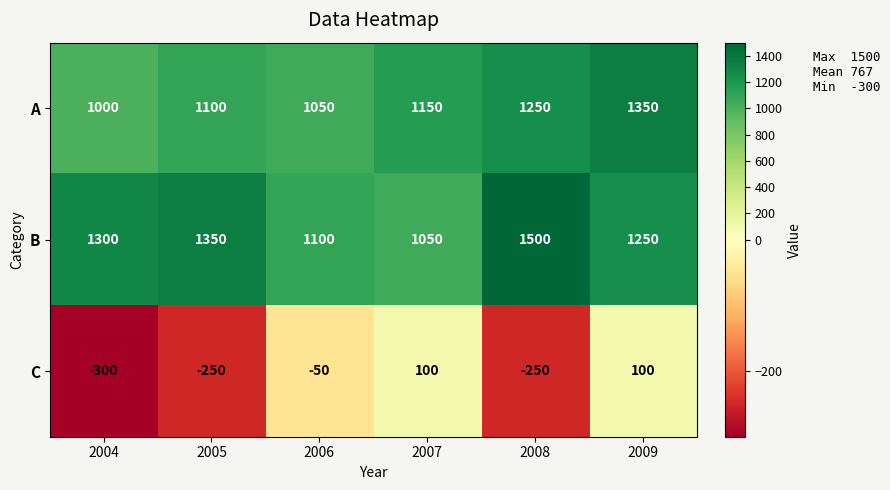

Reading left to right, transcribe all the data shown in this chart.

A: 2004=1000	2005=1100	2006=1050	2007=1150	2008=1250	2009=1350
B: 2004=1300	2005=1350	2006=1100	2007=1050	2008=1500	2009=1250
C: 2004=-300	2005=-250	2006=-50	2007=100	2008=-250	2009=100